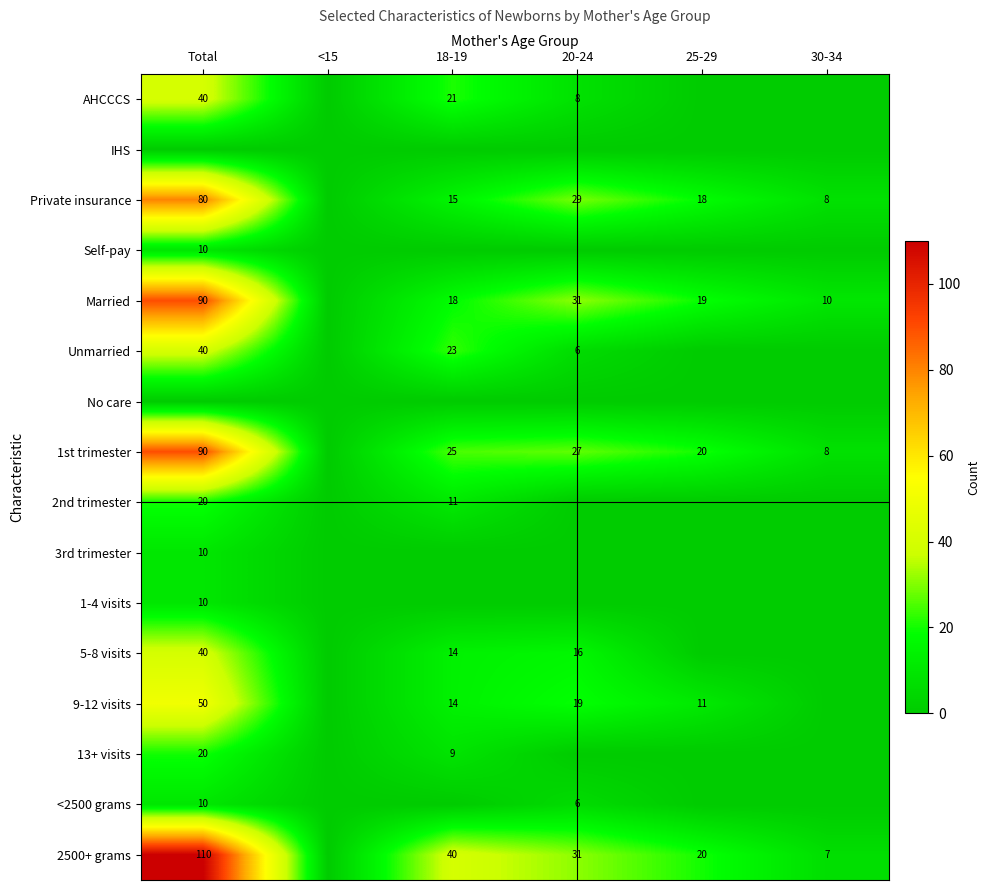

Which category has the lowest value across all series?

<15